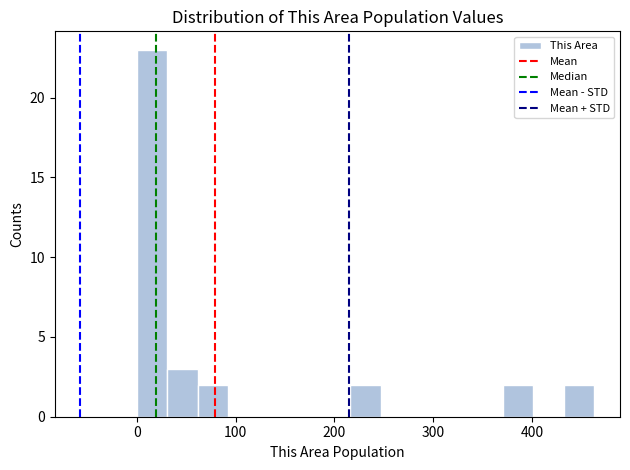

Around what value on the x-axis is the tallest bar? Give the approximate position of its centre, as read against the axis.

20